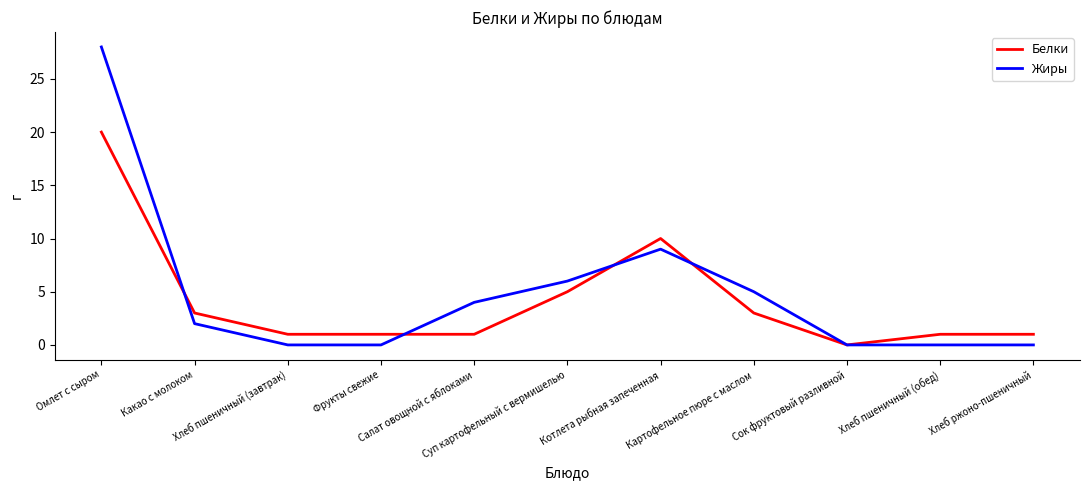

Rank the series by their maximum value, from highest to lowest.

Жиры, Белки